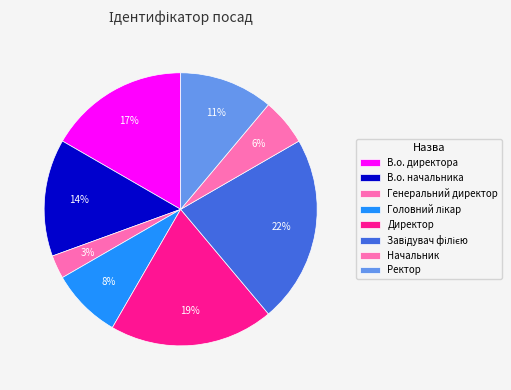

Is there any slice that represents more than half of the pie?

No